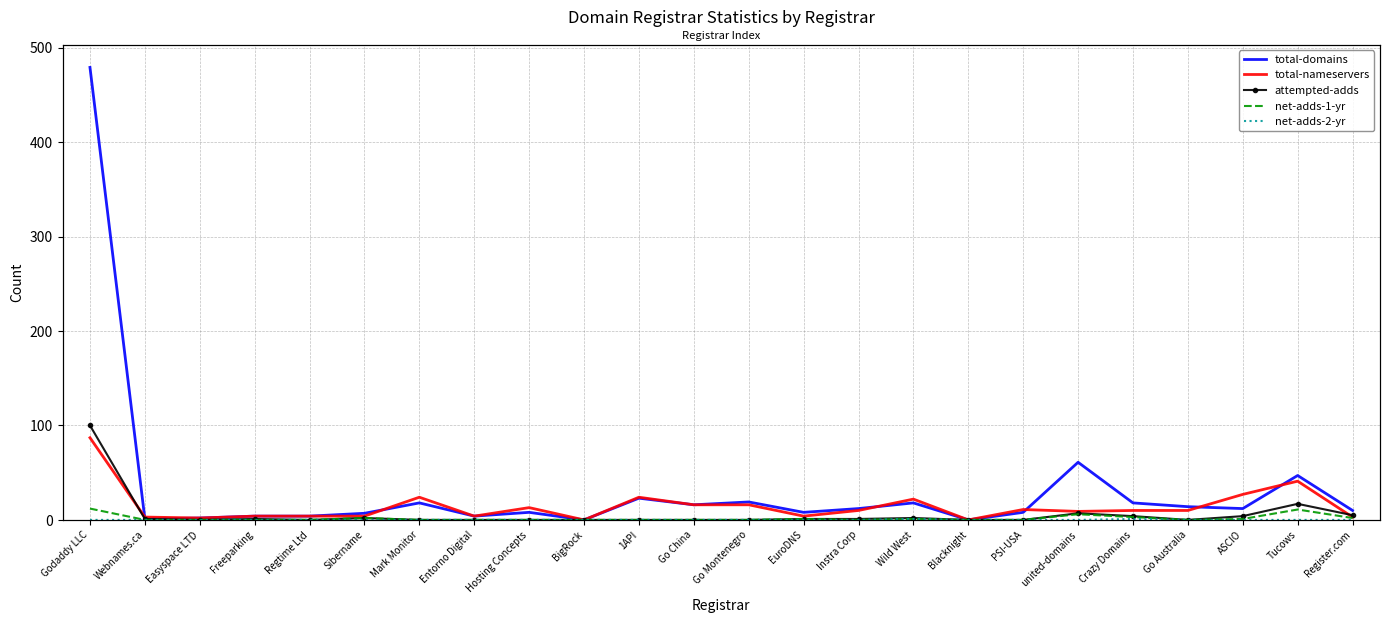

The total-nameservers series shows 18 at PSI-USA. True or false?

False